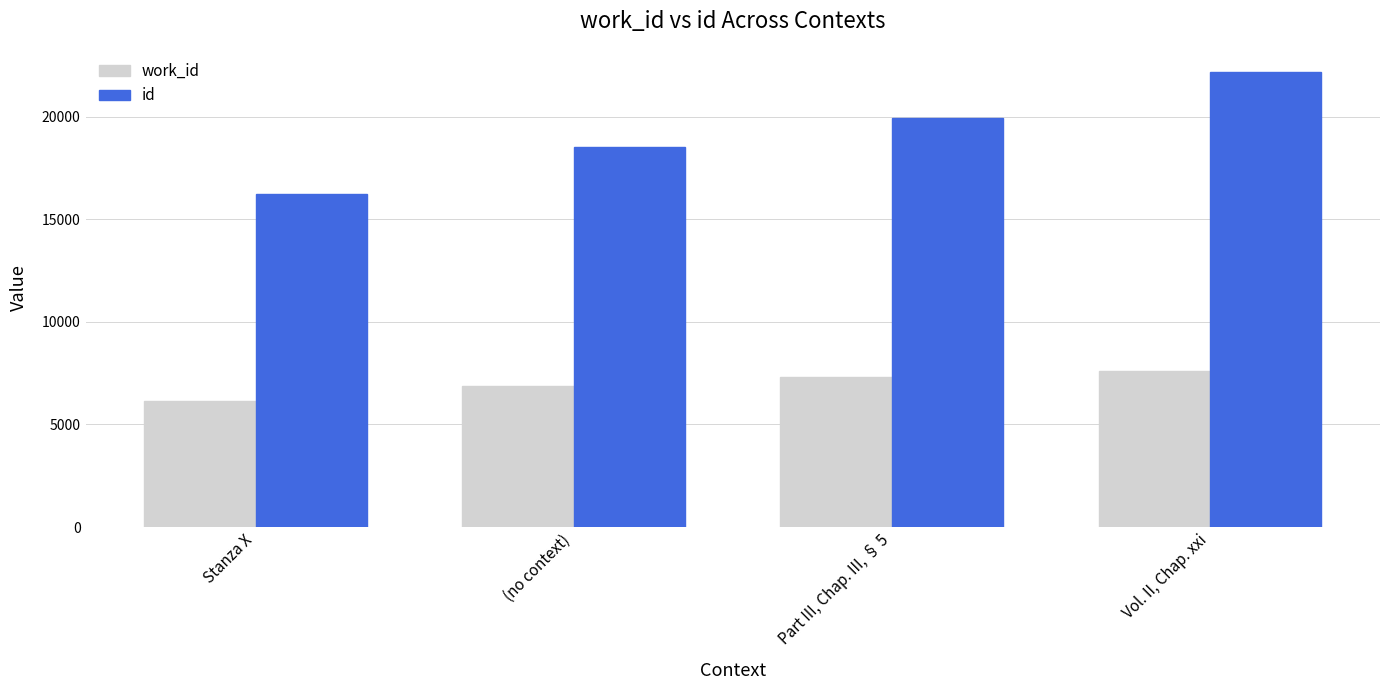

How many data points in work_id are less than 7320?

2